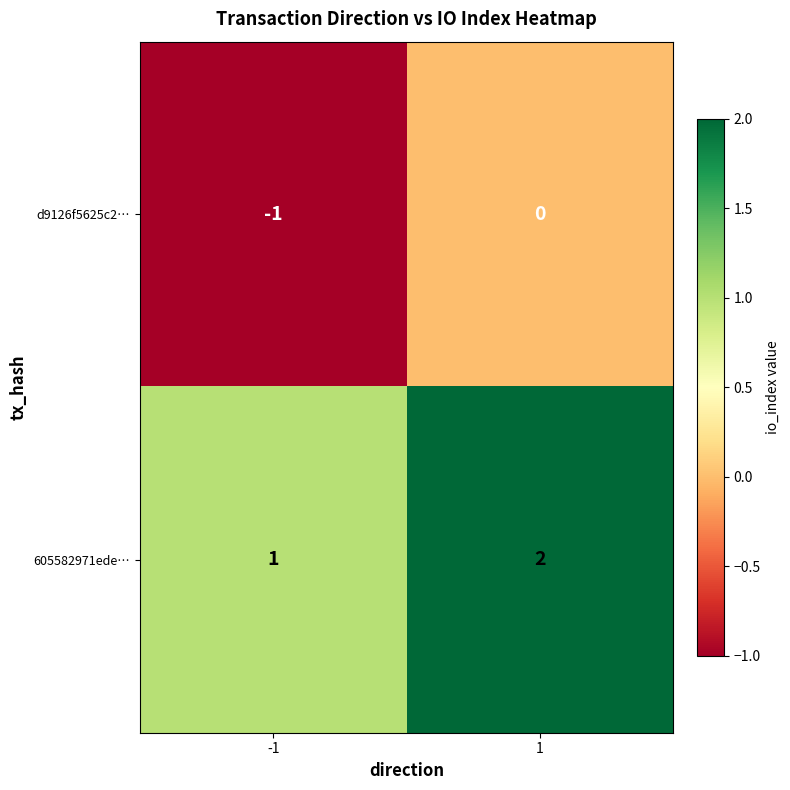

Rank the series at -1 from lowest to highest value.

d9126f5625c2…, 605582971ede…